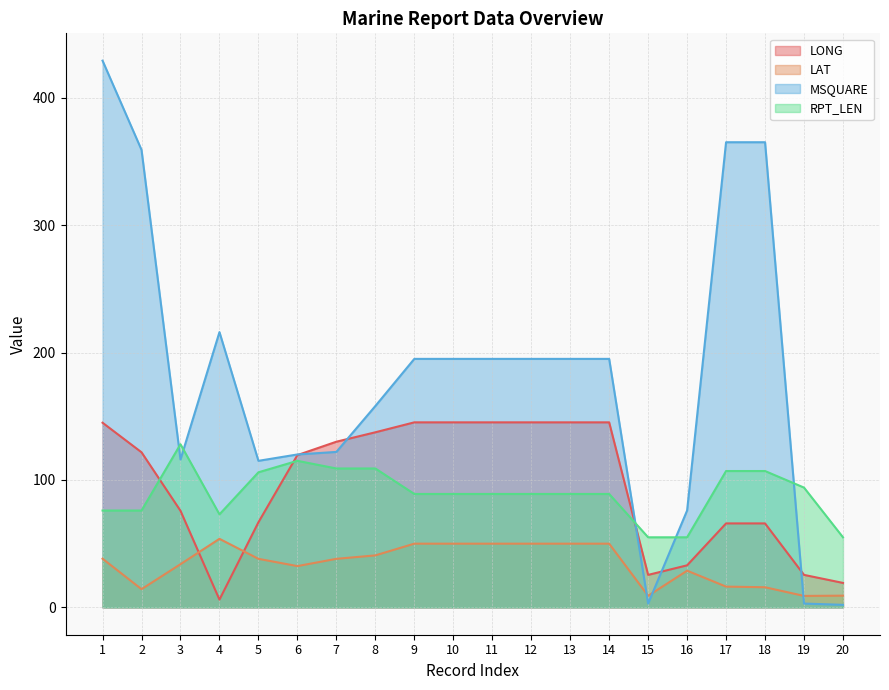

Count the number of data series in this chart.

4